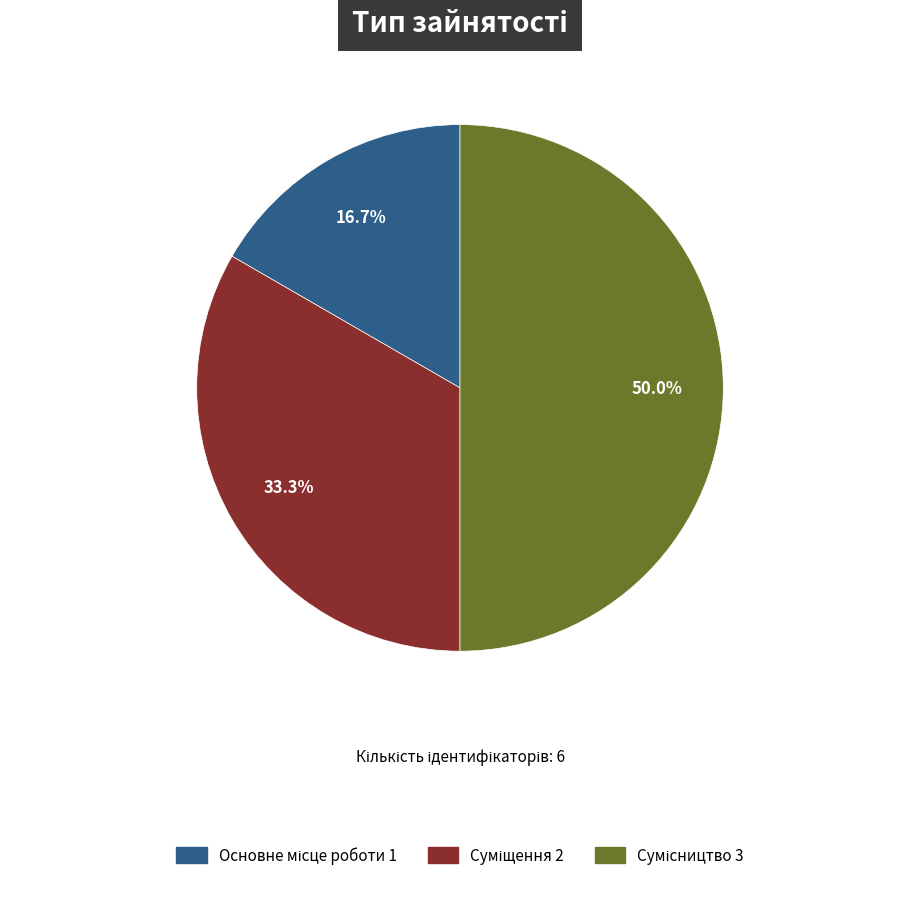

How many slices are in this pie chart?

3